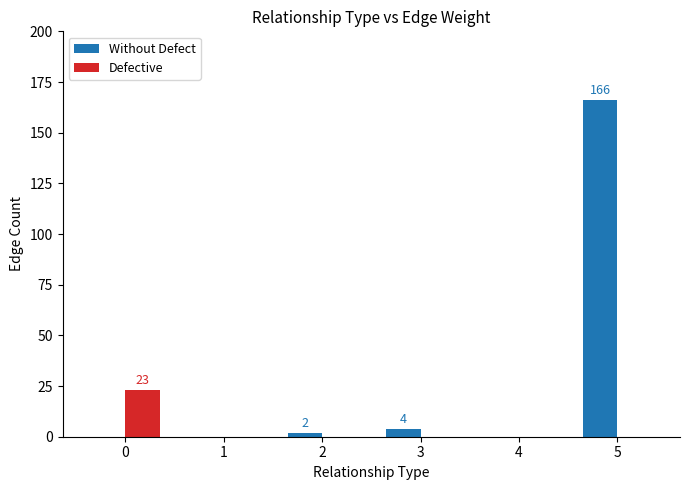

What are all the series names shown in the legend?

Without Defect, Defective